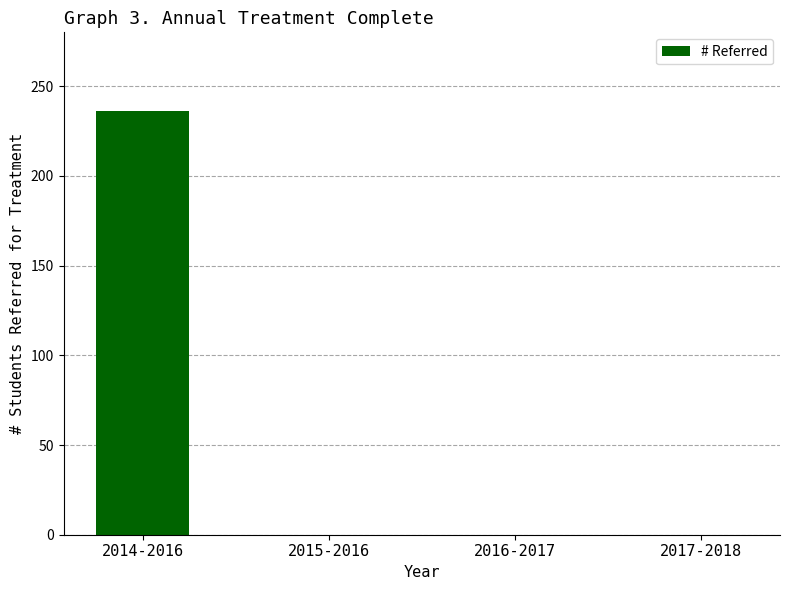

Which has a higher value, 2014-2016 or 2015-2016?

2014-2016